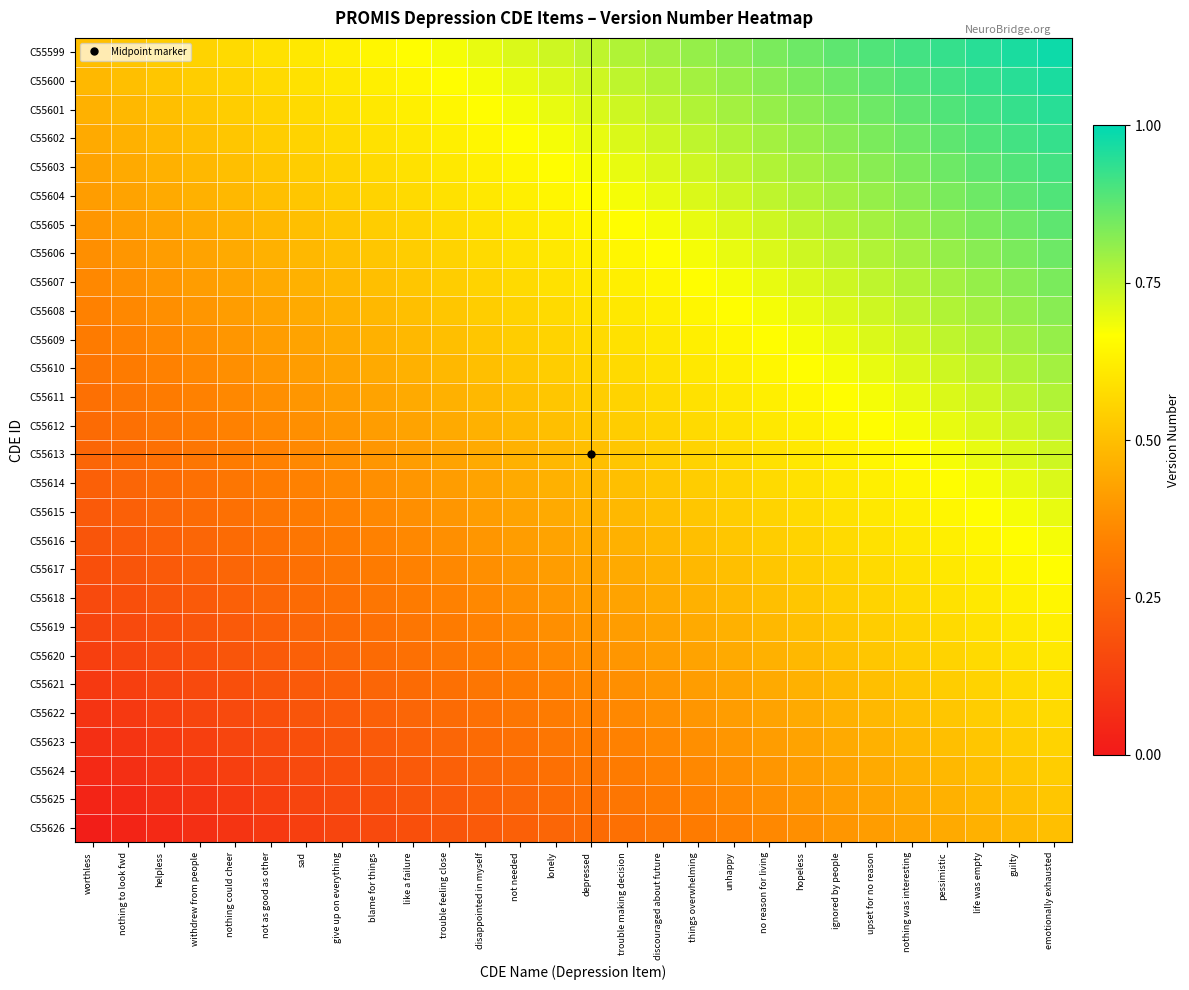

Reading right to left, list all the values displayed in this chart.

C55599: emotionally exhausted=1.0	guilty=1.0	life was empty=0.9	pessimistic=0.9	nothing was interesting=0.9	upset for no reason=0.9	ignored by people=0.9	hopeless=0.9	no reason for living=0.8	unhappy=0.8	things overwhelming=0.8	discouraged about future=0.8	trouble making decision=0.8	depressed=0.8	lonely=0.7	not needed=0.7	disappointed in myself=0.7	trouble feeling close=0.7	like a failure=0.7	blame for things=0.6	give up on everything=0.6	sad=0.6	not as good as other=0.6	nothing could cheer=0.6	withdrew from people=0.6	helpless=0.5	nothing to look fwd=0.5	worthless=0.5
C55600: emotionally exhausted=1.0	guilty=0.9	life was empty=0.9	pessimistic=0.9	nothing was interesting=0.9	upset for no reason=0.9	ignored by people=0.9	hopeless=0.8	no reason for living=0.8	unhappy=0.8	things overwhelming=0.8	discouraged about future=0.8	trouble making decision=0.8	depressed=0.7	lonely=0.7	not needed=0.7	disappointed in myself=0.7	trouble feeling close=0.7	like a failure=0.6	blame for things=0.6	give up on everything=0.6	sad=0.6	not as good as other=0.6	nothing could cheer=0.6	withdrew from people=0.5	helpless=0.5	nothing to look fwd=0.5	worthless=0.5
C55601: emotionally exhausted=0.9	guilty=0.9	life was empty=0.9	pessimistic=0.9	nothing was interesting=0.9	upset for no reason=0.9	ignored by people=0.8	hopeless=0.8	no reason for living=0.8	unhappy=0.8	things overwhelming=0.8	discouraged about future=0.8	trouble making decision=0.7	depressed=0.7	lonely=0.7	not needed=0.7	disappointed in myself=0.7	trouble feeling close=0.6	like a failure=0.6	blame for things=0.6	give up on everything=0.6	sad=0.6	not as good as other=0.6	nothing could cheer=0.5	withdrew from people=0.5	helpless=0.5	nothing to look fwd=0.5	worthless=0.5
C55602: emotionally exhausted=0.9	guilty=0.9	life was empty=0.9	pessimistic=0.9	nothing was interesting=0.9	upset for no reason=0.8	ignored by people=0.8	hopeless=0.8	no reason for living=0.8	unhappy=0.8	things overwhelming=0.8	discouraged about future=0.7	trouble making decision=0.7	depressed=0.7	lonely=0.7	not needed=0.7	disappointed in myself=0.6	trouble feeling close=0.6	like a failure=0.6	blame for things=0.6	give up on everything=0.6	sad=0.6	not as good as other=0.5	nothing could cheer=0.5	withdrew from people=0.5	helpless=0.5	nothing to look fwd=0.5	worthless=0.4
C55603: emotionally exhausted=0.9	guilty=0.9	life was empty=0.9	pessimistic=0.9	nothing was interesting=0.8	upset for no reason=0.8	ignored by people=0.8	hopeless=0.8	no reason for living=0.8	unhappy=0.8	things overwhelming=0.7	discouraged about future=0.7	trouble making decision=0.7	depressed=0.7	lonely=0.7	not needed=0.6	disappointed in myself=0.6	trouble feeling close=0.6	like a failure=0.6	blame for things=0.6	give up on everything=0.6	sad=0.5	not as good as other=0.5	nothing could cheer=0.5	withdrew from people=0.5	helpless=0.5	nothing to look fwd=0.4	worthless=0.4
C55604: emotionally exhausted=0.9	guilty=0.9	life was empty=0.9	pessimistic=0.8	nothing was interesting=0.8	upset for no reason=0.8	ignored by people=0.8	hopeless=0.8	no reason for living=0.8	unhappy=0.7	things overwhelming=0.7	discouraged about future=0.7	trouble making decision=0.7	depressed=0.7	lonely=0.6	not needed=0.6	disappointed in myself=0.6	trouble feeling close=0.6	like a failure=0.6	blame for things=0.6	give up on everything=0.5	sad=0.5	not as good as other=0.5	nothing could cheer=0.5	withdrew from people=0.5	helpless=0.4	nothing to look fwd=0.4	worthless=0.4
C55605: emotionally exhausted=0.9	guilty=0.9	life was empty=0.8	pessimistic=0.8	nothing was interesting=0.8	upset for no reason=0.8	ignored by people=0.8	hopeless=0.8	no reason for living=0.7	unhappy=0.7	things overwhelming=0.7	discouraged about future=0.7	trouble making decision=0.7	depressed=0.6	lonely=0.6	not needed=0.6	disappointed in myself=0.6	trouble feeling close=0.6	like a failure=0.6	blame for things=0.5	give up on everything=0.5	sad=0.5	not as good as other=0.5	nothing could cheer=0.5	withdrew from people=0.4	helpless=0.4	nothing to look fwd=0.4	worthless=0.4
C55606: emotionally exhausted=0.9	guilty=0.8	life was empty=0.8	pessimistic=0.8	nothing was interesting=0.8	upset for no reason=0.8	ignored by people=0.8	hopeless=0.7	no reason for living=0.7	unhappy=0.7	things overwhelming=0.7	discouraged about future=0.7	trouble making decision=0.6	depressed=0.6	lonely=0.6	not needed=0.6	disappointed in myself=0.6	trouble feeling close=0.6	like a failure=0.5	blame for things=0.5	give up on everything=0.5	sad=0.5	not as good as other=0.5	nothing could cheer=0.4	withdrew from people=0.4	helpless=0.4	nothing to look fwd=0.4	worthless=0.4
C55607: emotionally exhausted=0.8	guilty=0.8	life was empty=0.8	pessimistic=0.8	nothing was interesting=0.8	upset for no reason=0.8	ignored by people=0.7	hopeless=0.7	no reason for living=0.7	unhappy=0.7	things overwhelming=0.7	discouraged about future=0.6	trouble making decision=0.6	depressed=0.6	lonely=0.6	not needed=0.6	disappointed in myself=0.6	trouble feeling close=0.5	like a failure=0.5	blame for things=0.5	give up on everything=0.5	sad=0.5	not as good as other=0.4	nothing could cheer=0.4	withdrew from people=0.4	helpless=0.4	nothing to look fwd=0.4	worthless=0.4
C55608: emotionally exhausted=0.8	guilty=0.8	life was empty=0.8	pessimistic=0.8	nothing was interesting=0.8	upset for no reason=0.7	ignored by people=0.7	hopeless=0.7	no reason for living=0.7	unhappy=0.7	things overwhelming=0.6	discouraged about future=0.6	trouble making decision=0.6	depressed=0.6	lonely=0.6	not needed=0.6	disappointed in myself=0.5	trouble feeling close=0.5	like a failure=0.5	blame for things=0.5	give up on everything=0.5	sad=0.4	not as good as other=0.4	nothing could cheer=0.4	withdrew from people=0.4	helpless=0.4	nothing to look fwd=0.4	worthless=0.3
C55609: emotionally exhausted=0.8	guilty=0.8	life was empty=0.8	pessimistic=0.8	nothing was interesting=0.7	upset for no reason=0.7	ignored by people=0.7	hopeless=0.7	no reason for living=0.7	unhappy=0.6	things overwhelming=0.6	discouraged about future=0.6	trouble making decision=0.6	depressed=0.6	lonely=0.6	not needed=0.5	disappointed in myself=0.5	trouble feeling close=0.5	like a failure=0.5	blame for things=0.5	give up on everything=0.4	sad=0.4	not as good as other=0.4	nothing could cheer=0.4	withdrew from people=0.4	helpless=0.4	nothing to look fwd=0.3	worthless=0.3
C55610: emotionally exhausted=0.8	guilty=0.8	life was empty=0.8	pessimistic=0.7	nothing was interesting=0.7	upset for no reason=0.7	ignored by people=0.7	hopeless=0.7	no reason for living=0.6	unhappy=0.6	things overwhelming=0.6	discouraged about future=0.6	trouble making decision=0.6	depressed=0.6	lonely=0.5	not needed=0.5	disappointed in myself=0.5	trouble feeling close=0.5	like a failure=0.5	blame for things=0.4	give up on everything=0.4	sad=0.4	not as good as other=0.4	nothing could cheer=0.4	withdrew from people=0.4	helpless=0.3	nothing to look fwd=0.3	worthless=0.3
C55611: emotionally exhausted=0.8	guilty=0.8	life was empty=0.7	pessimistic=0.7	nothing was interesting=0.7	upset for no reason=0.7	ignored by people=0.7	hopeless=0.6	no reason for living=0.6	unhappy=0.6	things overwhelming=0.6	discouraged about future=0.6	trouble making decision=0.6	depressed=0.5	lonely=0.5	not needed=0.5	disappointed in myself=0.5	trouble feeling close=0.5	like a failure=0.4	blame for things=0.4	give up on everything=0.4	sad=0.4	not as good as other=0.4	nothing could cheer=0.4	withdrew from people=0.3	helpless=0.3	nothing to look fwd=0.3	worthless=0.3
C55612: emotionally exhausted=0.8	guilty=0.7	life was empty=0.7	pessimistic=0.7	nothing was interesting=0.7	upset for no reason=0.7	ignored by people=0.6	hopeless=0.6	no reason for living=0.6	unhappy=0.6	things overwhelming=0.6	discouraged about future=0.6	trouble making decision=0.5	depressed=0.5	lonely=0.5	not needed=0.5	disappointed in myself=0.5	trouble feeling close=0.4	like a failure=0.4	blame for things=0.4	give up on everything=0.4	sad=0.4	not as good as other=0.4	nothing could cheer=0.3	withdrew from people=0.3	helpless=0.3	nothing to look fwd=0.3	worthless=0.3
C55613: emotionally exhausted=0.7	guilty=0.7	life was empty=0.7	pessimistic=0.7	nothing was interesting=0.7	upset for no reason=0.6	ignored by people=0.6	hopeless=0.6	no reason for living=0.6	unhappy=0.6	things overwhelming=0.6	discouraged about future=0.5	trouble making decision=0.5	depressed=0.5	lonely=0.5	not needed=0.5	disappointed in myself=0.4	trouble feeling close=0.4	like a failure=0.4	blame for things=0.4	give up on everything=0.4	sad=0.4	not as good as other=0.3	nothing could cheer=0.3	withdrew from people=0.3	helpless=0.3	nothing to look fwd=0.3	worthless=0.2
C55614: emotionally exhausted=0.7	guilty=0.7	life was empty=0.7	pessimistic=0.7	nothing was interesting=0.6	upset for no reason=0.6	ignored by people=0.6	hopeless=0.6	no reason for living=0.6	unhappy=0.6	things overwhelming=0.5	discouraged about future=0.5	trouble making decision=0.5	depressed=0.5	lonely=0.5	not needed=0.4	disappointed in myself=0.4	trouble feeling close=0.4	like a failure=0.4	blame for things=0.4	give up on everything=0.4	sad=0.3	not as good as other=0.3	nothing could cheer=0.3	withdrew from people=0.3	helpless=0.3	nothing to look fwd=0.2	worthless=0.2
C55615: emotionally exhausted=0.7	guilty=0.7	life was empty=0.7	pessimistic=0.6	nothing was interesting=0.6	upset for no reason=0.6	ignored by people=0.6	hopeless=0.6	no reason for living=0.6	unhappy=0.5	things overwhelming=0.5	discouraged about future=0.5	trouble making decision=0.5	depressed=0.5	lonely=0.4	not needed=0.4	disappointed in myself=0.4	trouble feeling close=0.4	like a failure=0.4	blame for things=0.4	give up on everything=0.3	sad=0.3	not as good as other=0.3	nothing could cheer=0.3	withdrew from people=0.3	helpless=0.2	nothing to look fwd=0.2	worthless=0.2
C55616: emotionally exhausted=0.7	guilty=0.7	life was empty=0.6	pessimistic=0.6	nothing was interesting=0.6	upset for no reason=0.6	ignored by people=0.6	hopeless=0.6	no reason for living=0.5	unhappy=0.5	things overwhelming=0.5	discouraged about future=0.5	trouble making decision=0.5	depressed=0.4	lonely=0.4	not needed=0.4	disappointed in myself=0.4	trouble feeling close=0.4	like a failure=0.4	blame for things=0.3	give up on everything=0.3	sad=0.3	not as good as other=0.3	nothing could cheer=0.3	withdrew from people=0.2	helpless=0.2	nothing to look fwd=0.2	worthless=0.2
C55617: emotionally exhausted=0.7	guilty=0.6	life was empty=0.6	pessimistic=0.6	nothing was interesting=0.6	upset for no reason=0.6	ignored by people=0.6	hopeless=0.5	no reason for living=0.5	unhappy=0.5	things overwhelming=0.5	discouraged about future=0.5	trouble making decision=0.4	depressed=0.4	lonely=0.4	not needed=0.4	disappointed in myself=0.4	trouble feeling close=0.4	like a failure=0.3	blame for things=0.3	give up on everything=0.3	sad=0.3	not as good as other=0.3	nothing could cheer=0.2	withdrew from people=0.2	helpless=0.2	nothing to look fwd=0.2	worthless=0.2
C55618: emotionally exhausted=0.6	guilty=0.6	life was empty=0.6	pessimistic=0.6	nothing was interesting=0.6	upset for no reason=0.6	ignored by people=0.5	hopeless=0.5	no reason for living=0.5	unhappy=0.5	things overwhelming=0.5	discouraged about future=0.4	trouble making decision=0.4	depressed=0.4	lonely=0.4	not needed=0.4	disappointed in myself=0.4	trouble feeling close=0.3	like a failure=0.3	blame for things=0.3	give up on everything=0.3	sad=0.3	not as good as other=0.2	nothing could cheer=0.2	withdrew from people=0.2	helpless=0.2	nothing to look fwd=0.2	worthless=0.2
C55619: emotionally exhausted=0.6	guilty=0.6	life was empty=0.6	pessimistic=0.6	nothing was interesting=0.6	upset for no reason=0.5	ignored by people=0.5	hopeless=0.5	no reason for living=0.5	unhappy=0.5	things overwhelming=0.4	discouraged about future=0.4	trouble making decision=0.4	depressed=0.4	lonely=0.4	not needed=0.4	disappointed in myself=0.3	trouble feeling close=0.3	like a failure=0.3	blame for things=0.3	give up on everything=0.3	sad=0.2	not as good as other=0.2	nothing could cheer=0.2	withdrew from people=0.2	helpless=0.2	nothing to look fwd=0.2	worthless=0.1
C55620: emotionally exhausted=0.6	guilty=0.6	life was empty=0.6	pessimistic=0.6	nothing was interesting=0.5	upset for no reason=0.5	ignored by people=0.5	hopeless=0.5	no reason for living=0.5	unhappy=0.4	things overwhelming=0.4	discouraged about future=0.4	trouble making decision=0.4	depressed=0.4	lonely=0.4	not needed=0.3	disappointed in myself=0.3	trouble feeling close=0.3	like a failure=0.3	blame for things=0.3	give up on everything=0.2	sad=0.2	not as good as other=0.2	nothing could cheer=0.2	withdrew from people=0.2	helpless=0.2	nothing to look fwd=0.1	worthless=0.1
C55621: emotionally exhausted=0.6	guilty=0.6	life was empty=0.6	pessimistic=0.5	nothing was interesting=0.5	upset for no reason=0.5	ignored by people=0.5	hopeless=0.5	no reason for living=0.4	unhappy=0.4	things overwhelming=0.4	discouraged about future=0.4	trouble making decision=0.4	depressed=0.4	lonely=0.3	not needed=0.3	disappointed in myself=0.3	trouble feeling close=0.3	like a failure=0.3	blame for things=0.2	give up on everything=0.2	sad=0.2	not as good as other=0.2	nothing could cheer=0.2	withdrew from people=0.2	helpless=0.1	nothing to look fwd=0.1	worthless=0.1
C55622: emotionally exhausted=0.6	guilty=0.6	life was empty=0.5	pessimistic=0.5	nothing was interesting=0.5	upset for no reason=0.5	ignored by people=0.5	hopeless=0.4	no reason for living=0.4	unhappy=0.4	things overwhelming=0.4	discouraged about future=0.4	trouble making decision=0.4	depressed=0.3	lonely=0.3	not needed=0.3	disappointed in myself=0.3	trouble feeling close=0.3	like a failure=0.2	blame for things=0.2	give up on everything=0.2	sad=0.2	not as good as other=0.2	nothing could cheer=0.2	withdrew from people=0.1	helpless=0.1	nothing to look fwd=0.1	worthless=0.1
C55623: emotionally exhausted=0.6	guilty=0.5	life was empty=0.5	pessimistic=0.5	nothing was interesting=0.5	upset for no reason=0.5	ignored by people=0.4	hopeless=0.4	no reason for living=0.4	unhappy=0.4	things overwhelming=0.4	discouraged about future=0.4	trouble making decision=0.3	depressed=0.3	lonely=0.3	not needed=0.3	disappointed in myself=0.3	trouble feeling close=0.2	like a failure=0.2	blame for things=0.2	give up on everything=0.2	sad=0.2	not as good as other=0.2	nothing could cheer=0.1	withdrew from people=0.1	helpless=0.1	nothing to look fwd=0.1	worthless=0.1
C55624: emotionally exhausted=0.5	guilty=0.5	life was empty=0.5	pessimistic=0.5	nothing was interesting=0.5	upset for no reason=0.4	ignored by people=0.4	hopeless=0.4	no reason for living=0.4	unhappy=0.4	things overwhelming=0.4	discouraged about future=0.3	trouble making decision=0.3	depressed=0.3	lonely=0.3	not needed=0.3	disappointed in myself=0.2	trouble feeling close=0.2	like a failure=0.2	blame for things=0.2	give up on everything=0.2	sad=0.2	not as good as other=0.1	nothing could cheer=0.1	withdrew from people=0.1	helpless=0.1	nothing to look fwd=0.1	worthless=0.1
C55625: emotionally exhausted=0.5	guilty=0.5	life was empty=0.5	pessimistic=0.5	nothing was interesting=0.4	upset for no reason=0.4	ignored by people=0.4	hopeless=0.4	no reason for living=0.4	unhappy=0.4	things overwhelming=0.3	discouraged about future=0.3	trouble making decision=0.3	depressed=0.3	lonely=0.3	not needed=0.2	disappointed in myself=0.2	trouble feeling close=0.2	like a failure=0.2	blame for things=0.2	give up on everything=0.2	sad=0.1	not as good as other=0.1	nothing could cheer=0.1	withdrew from people=0.1	helpless=0.1	nothing to look fwd=0.1	worthless=0.0
C55626: emotionally exhausted=0.5	guilty=0.5	life was empty=0.5	pessimistic=0.4	nothing was interesting=0.4	upset for no reason=0.4	ignored by people=0.4	hopeless=0.4	no reason for living=0.4	unhappy=0.3	things overwhelming=0.3	discouraged about future=0.3	trouble making decision=0.3	depressed=0.3	lonely=0.2	not needed=0.2	disappointed in myself=0.2	trouble feeling close=0.2	like a failure=0.2	blame for things=0.2	give up on everything=0.1	sad=0.1	not as good as other=0.1	nothing could cheer=0.1	withdrew from people=0.1	helpless=0.1	nothing to look fwd=0.0	worthless=0.0